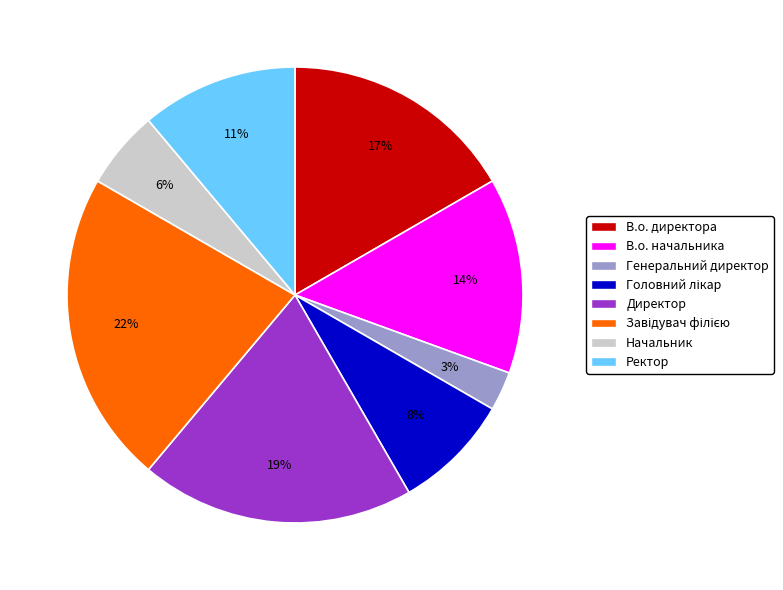

Do Начальник and Ректор together represent more than half of the pie?

No